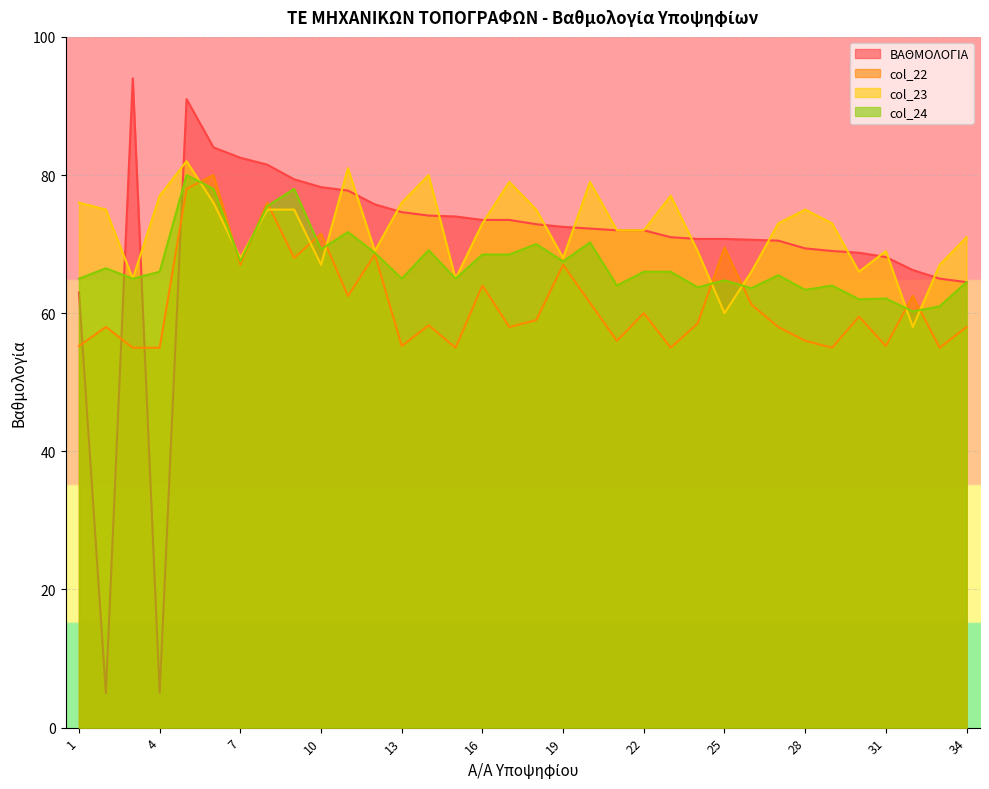

Reading right to left, what are all the values shown in this chart?

ΒΑΘΜΟΛΟΓΙΑ: 64.5	65.0	66.2	68.1	68.8	69.0	69.4	70.5	70.6	70.8	70.8	71.0	72.0	72.0	72.2	72.5	72.9	73.5	73.5	74.0	74.1	74.6	75.8	77.8	78.2	79.4	81.5	82.5	84.0	91.0	5.0	94.0	5.0	63.0
col_22: 58.0	55.0	62.5	55.2	59.5	55.0	56.0	58.0	61.2	69.5	58.5	55.0	60.0	56.0	61.5	67.0	59.0	58.0	64.0	55.0	58.2	55.2	68.5	62.5	71.5	68.0	76.0	67.0	80.0	78.0	55.0	55.0	58.0	55.2
col_23: 71.0	67.0	58.0	69.0	66.0	73.0	75.0	73.0	66.0	60.0	69.0	77.0	72.0	72.0	79.0	68.0	75.0	79.0	73.0	65.0	80.0	76.0	69.0	81.0	67.0	75.0	75.0	68.0	76.0	82.0	77.0	65.0	75.0	76.0
col_24: 64.5	61.0	60.2	62.1	62.0	64.0	63.4	65.5	63.6	64.8	63.8	66.0	66.0	64.0	70.2	67.5	70.0	68.5	68.5	65.0	69.1	65.0	68.8	71.8	69.2	78.0	75.5	67.5	78.0	80.0	66.0	65.0	66.5	65.0